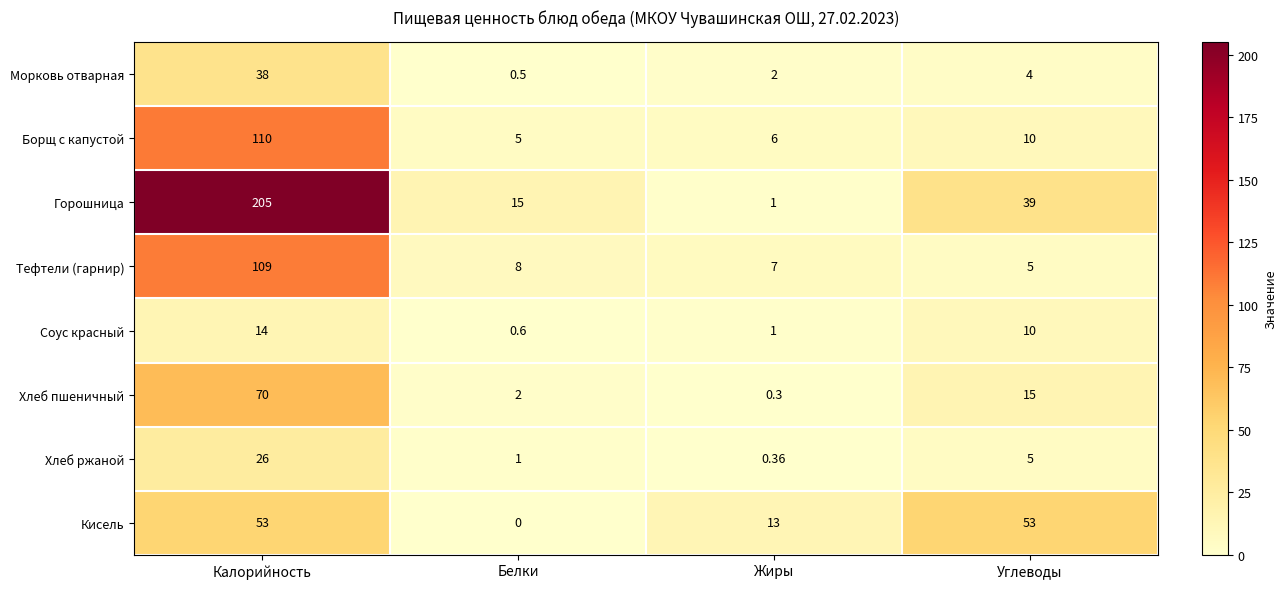

Which label corresponds to the smallest value in the chart?

Белки